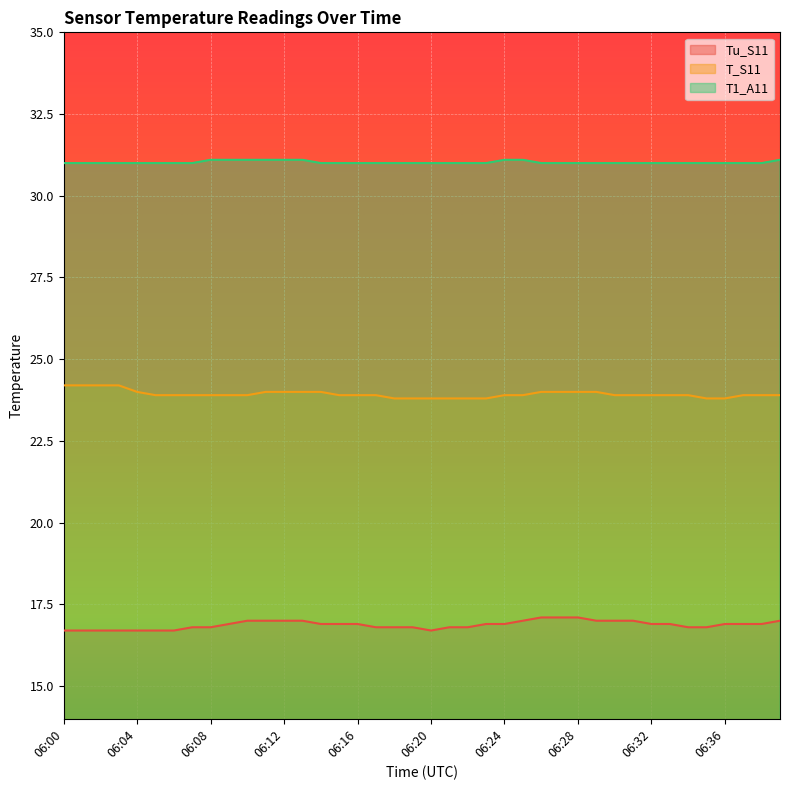

Rank the series by their maximum value, from lowest to highest.

Tu_S11, T_S11, T1_A11